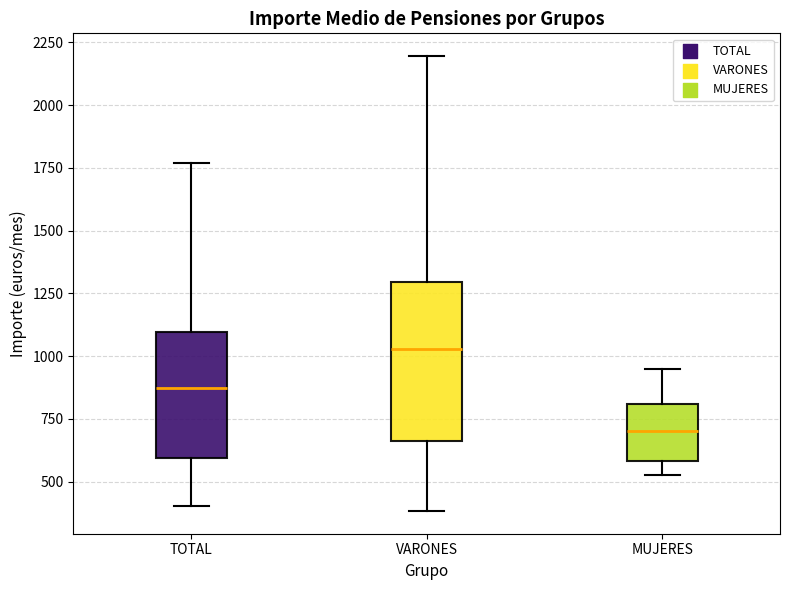

Reading left to right, transcribe this box plot: for each box, give where its median line is, the range the box spans, and where its two whiskers end, as read against the y-axis. The values are not printed on the chart, so give them approximately, as read against the axis.

TOTAL: median 850, box 600 to 1100, whiskers 400 to 1750
VARONES: median 1050, box 650 to 1300, whiskers 400 to 2200
MUJERES: median 700, box 600 to 800, whiskers 550 to 950